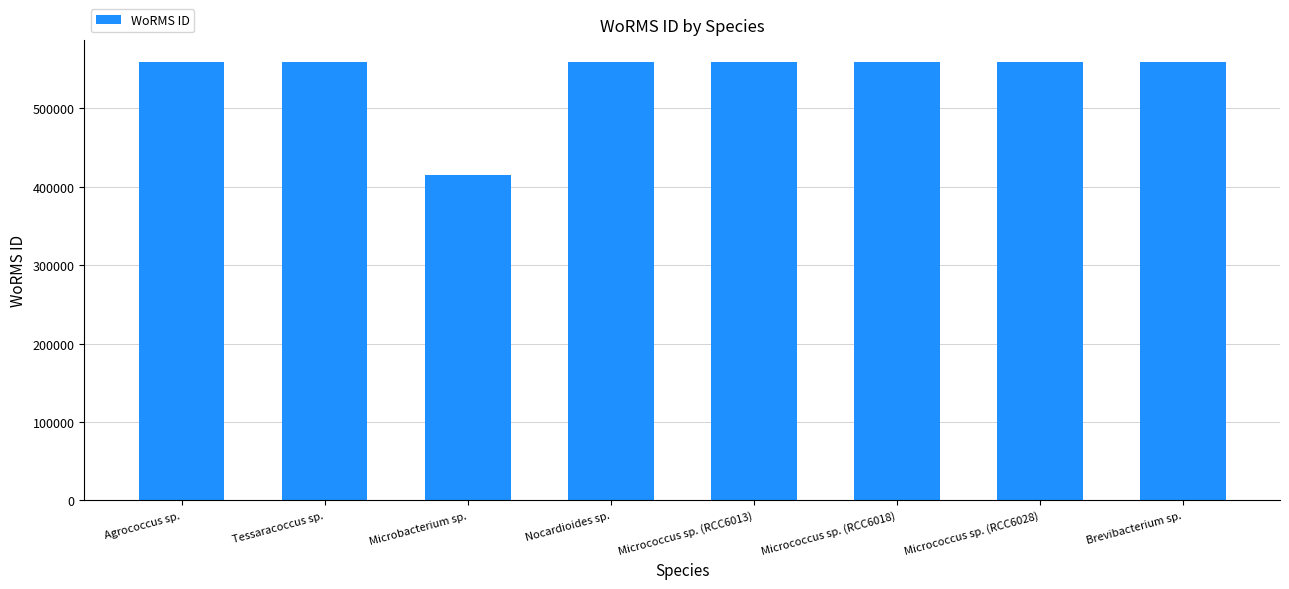

What is the approximate value at Micrococcus sp. (RCC6028)?

559740